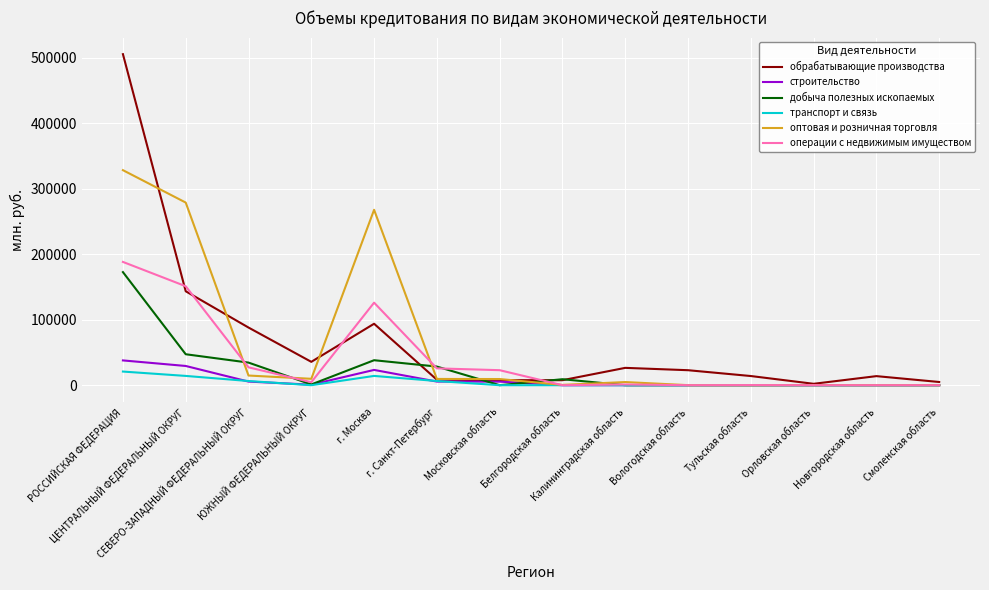

What is the maximum value shown in the chart?

505502